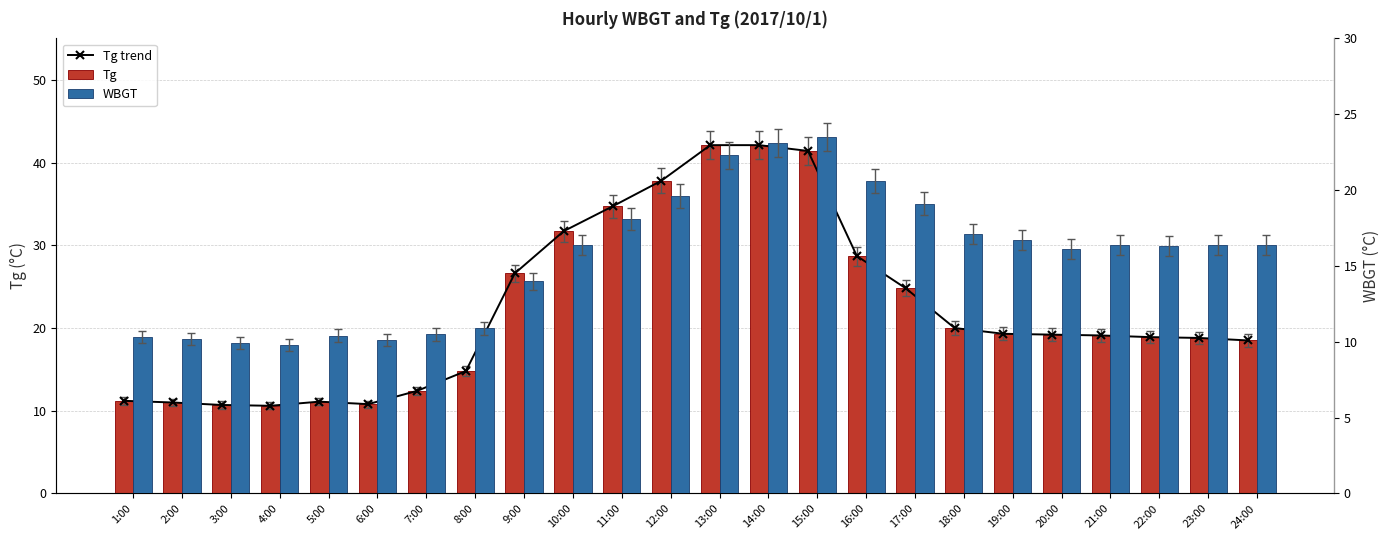

The value of Tg at 23:00 is 18.8. True or false?

True